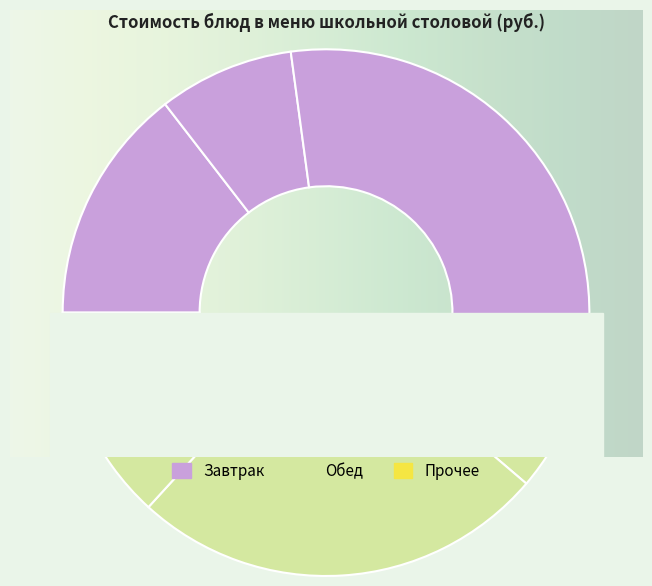

To the nearest percent, what portion does Макароны отварные represent?

7%